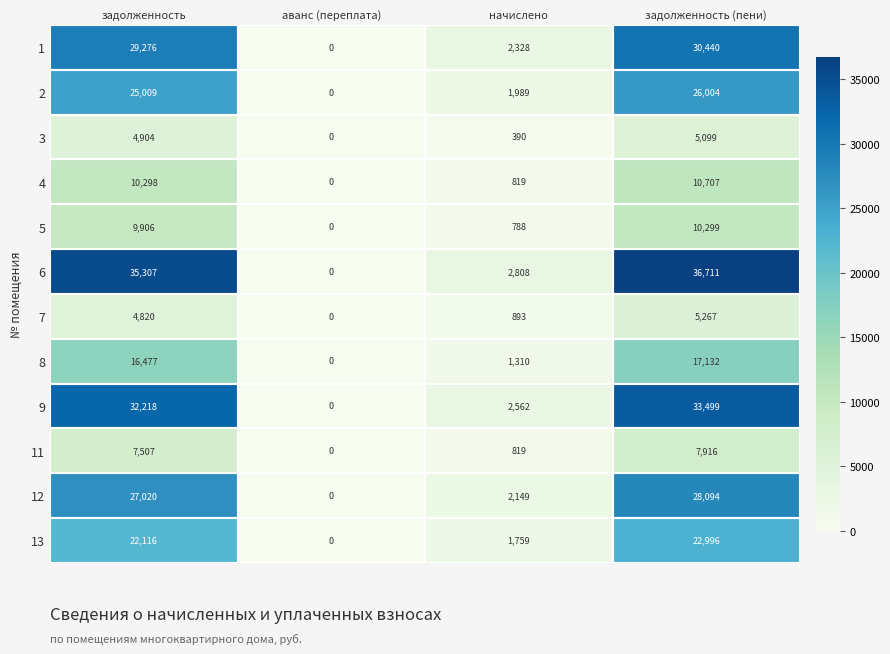

Which series changed the most between задолженность and аванс (переплата)?

6